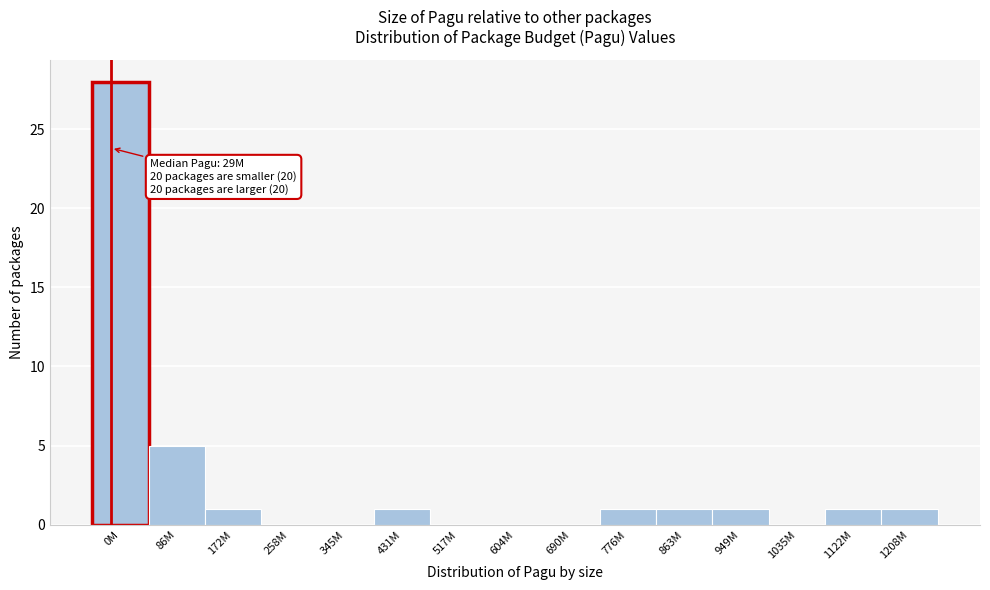

Reading left to right, list all the values displayed in this chart.

0M=28	86M=5	172M=1	258M=0	345M=0	431M=1	517M=0	604M=0	690M=0	776M=1	863M=1	949M=1	1035M=0	1122M=1	1208M=1